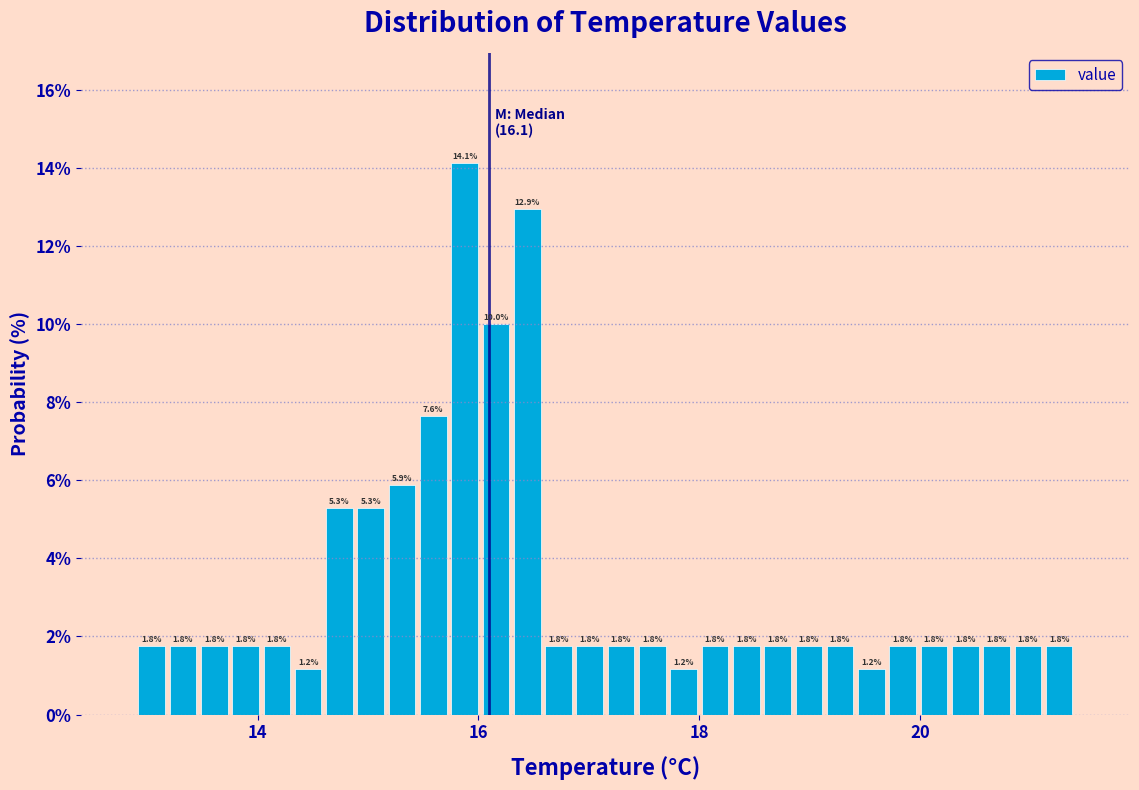

Around what value on the x-axis is the tallest bar? Give the approximate position of its centre, as read against the axis.

15.8